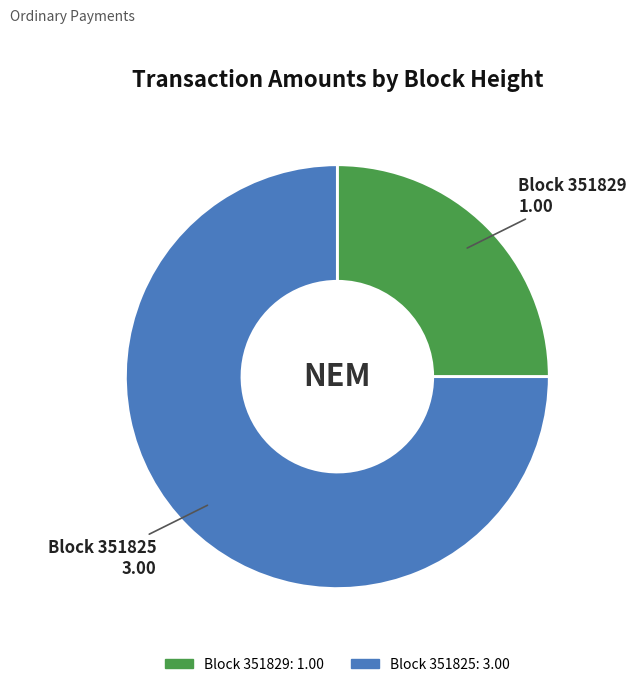

Is there a majority slice in this chart?

Yes